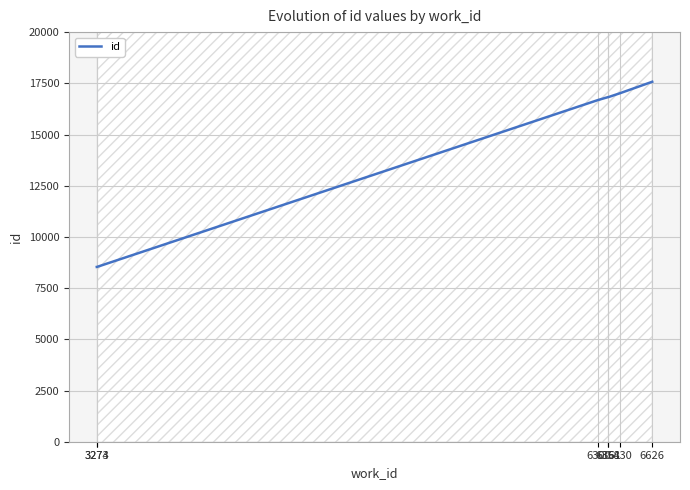

Does the chart have visible grid lines?

Yes